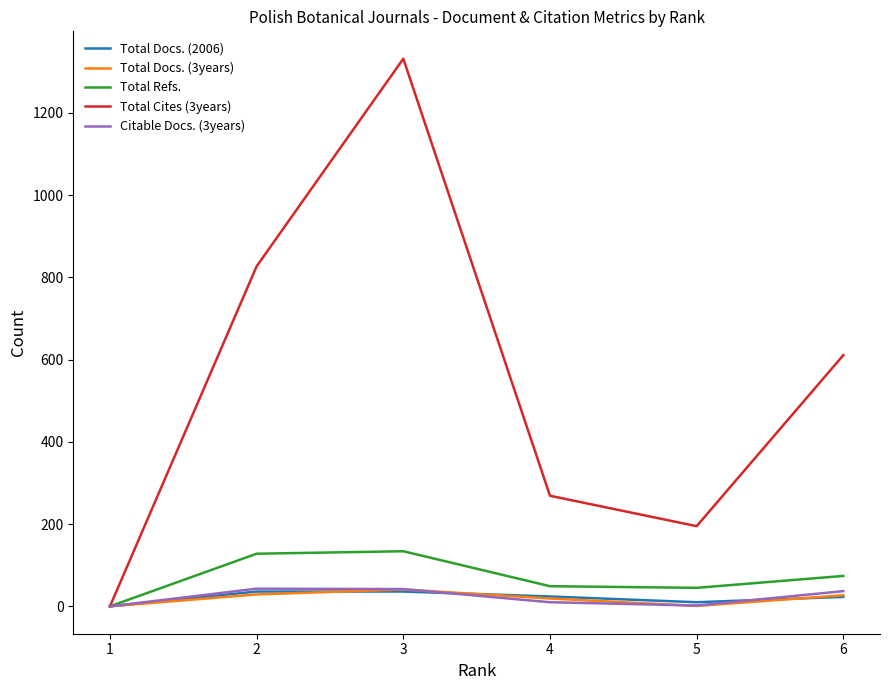

What is the total value across all series at 5?

253